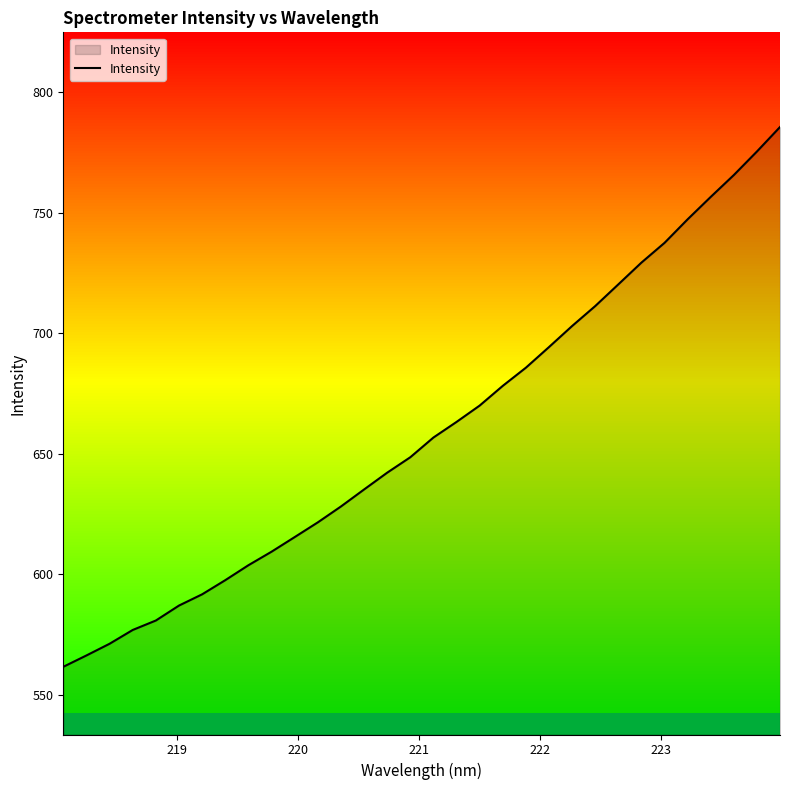

What is the highest value of the Intensity series?

785.6